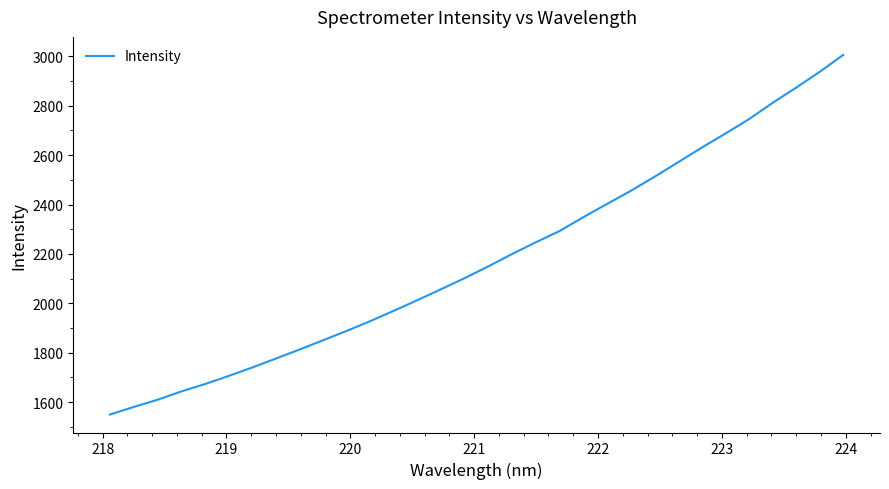

What is the smallest value displayed?

1550.1